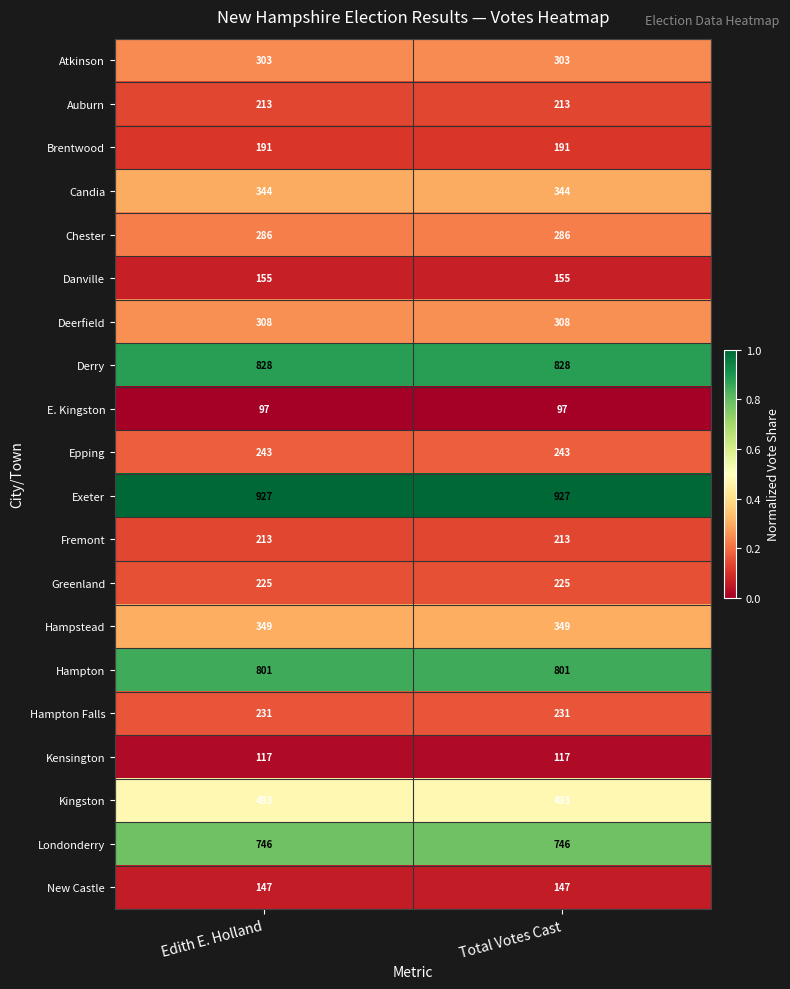

What is the difference between the highest and lowest values at Edith E. Holland?

830